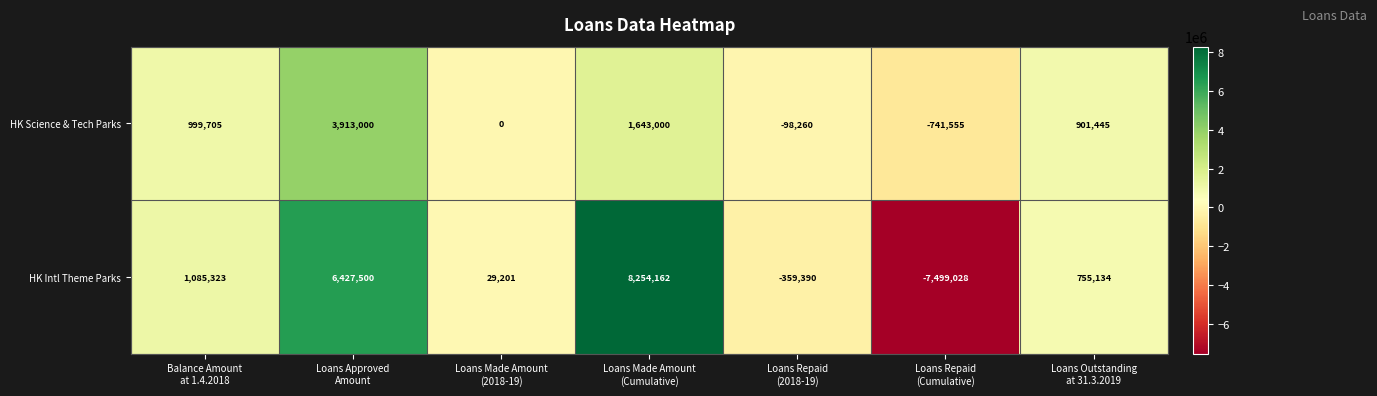

At Loans Approved
Amount, list the series in order from smallest to largest.

HK Science & Tech Parks, HK Intl Theme Parks